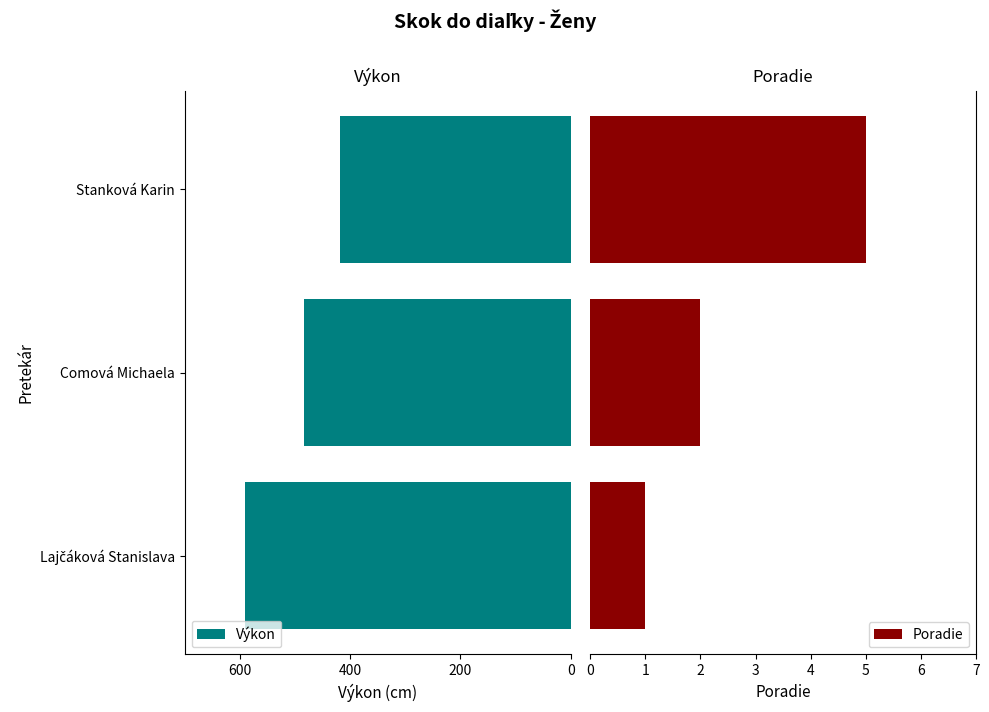

What is the highest value of the Poradie series?

5